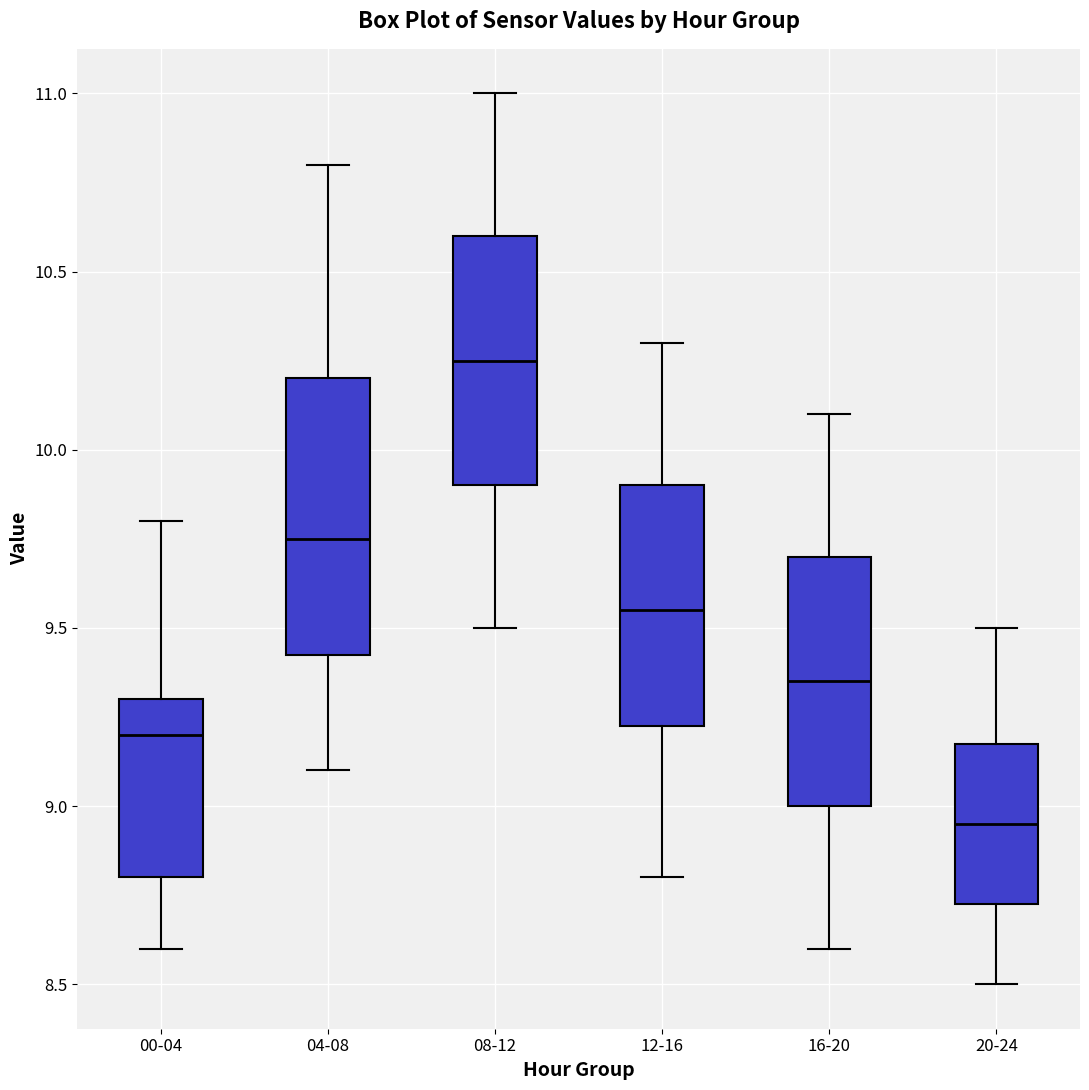

Reading left to right, read every box against the y-axis: the position of its median line, the range the box covers, and the ends of its whiskers. The values are not printed on the chart, so give them approximately, as read against the axis.

00-04: median 9.20, box 8.80 to 9.30, whiskers 8.60 to 9.80
04-08: median 9.75, box 9.45 to 10.20, whiskers 9.10 to 10.80
08-12: median 10.25, box 9.90 to 10.60, whiskers 9.50 to 11.00
12-16: median 9.55, box 9.25 to 9.90, whiskers 8.80 to 10.30
16-20: median 9.35, box 9.00 to 9.70, whiskers 8.60 to 10.10
20-24: median 8.95, box 8.75 to 9.20, whiskers 8.50 to 9.50